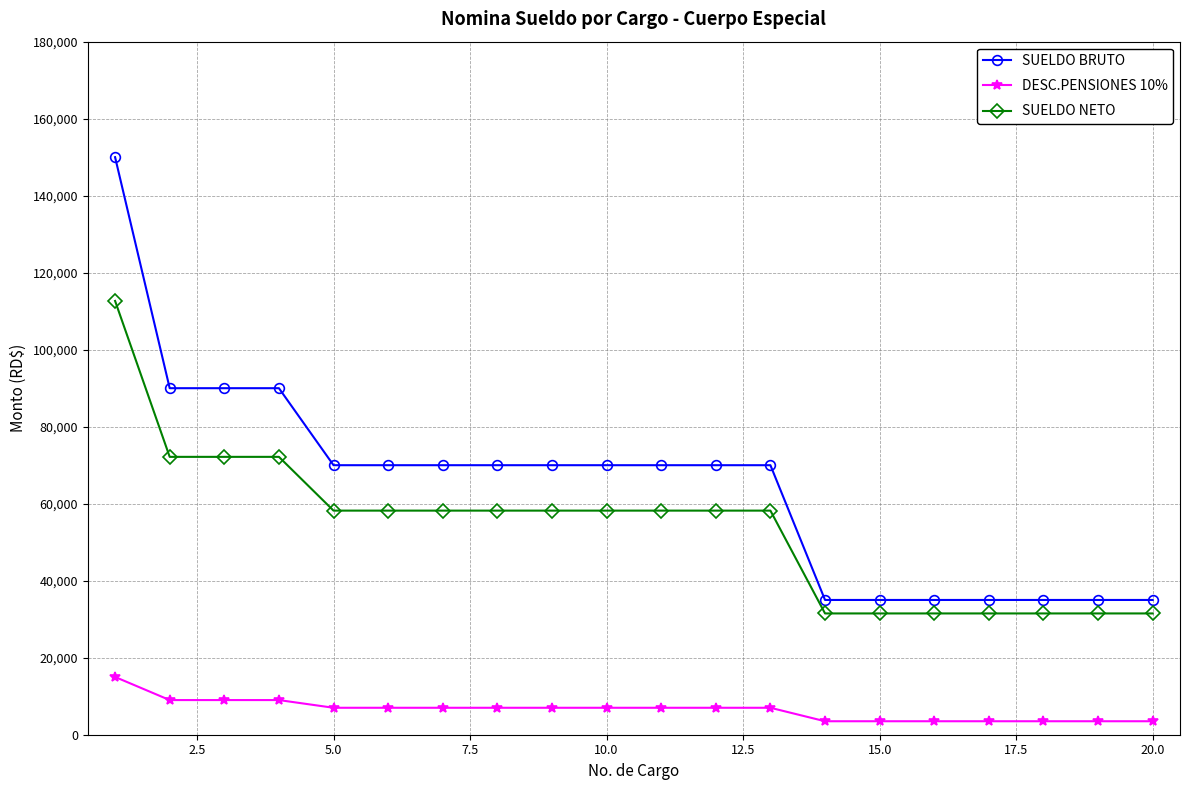

Which series has the largest range (max minus min)?

SUELDO BRUTO